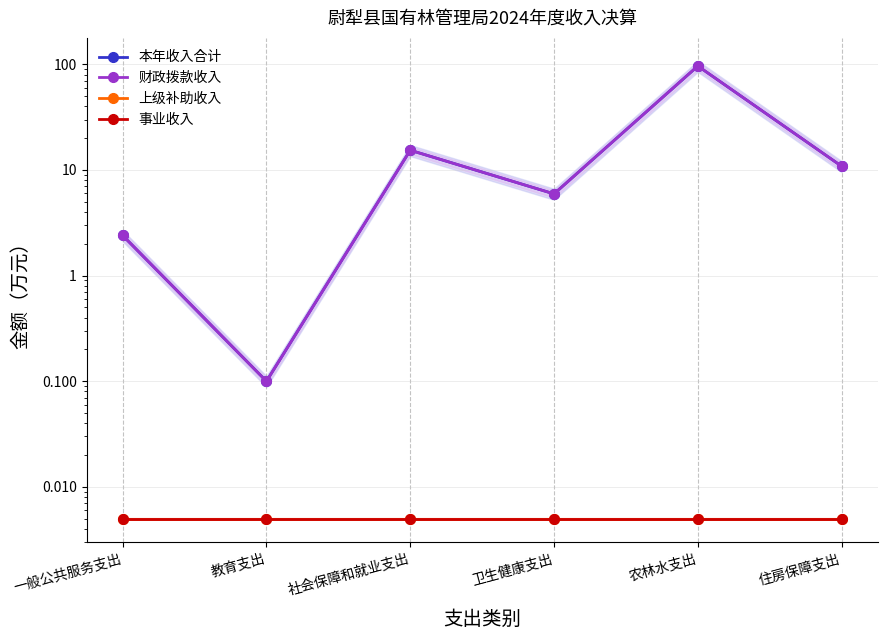

Count the number of data series in this chart.

4